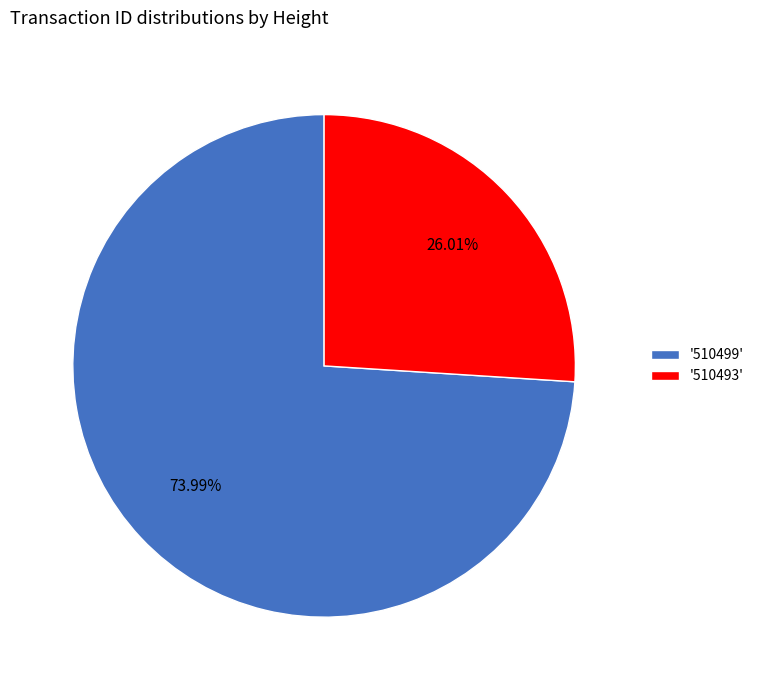

To the nearest percent, what is the average slice percentage?

50%